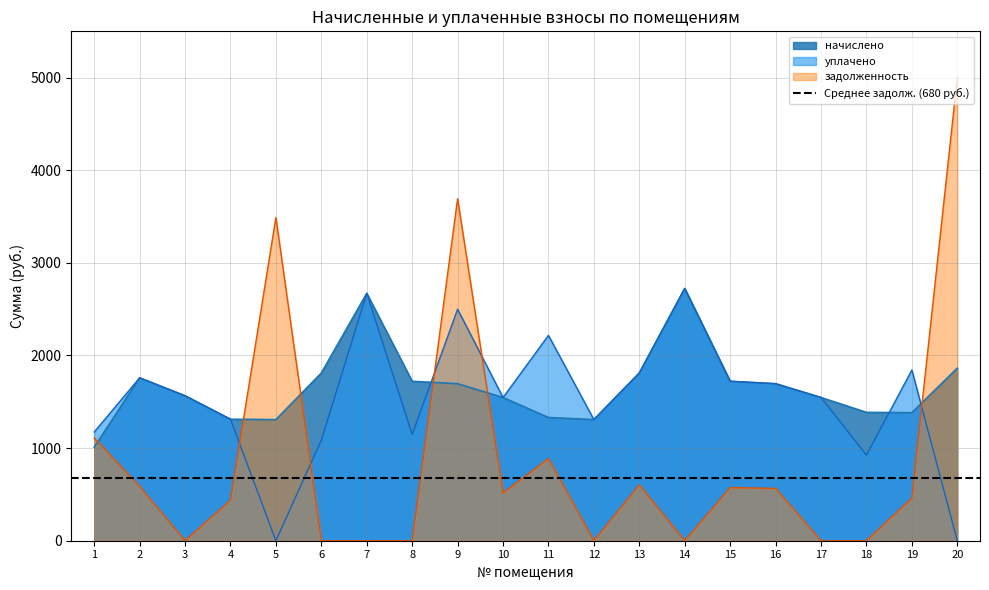

Read the начислено value at 3.

1564.9